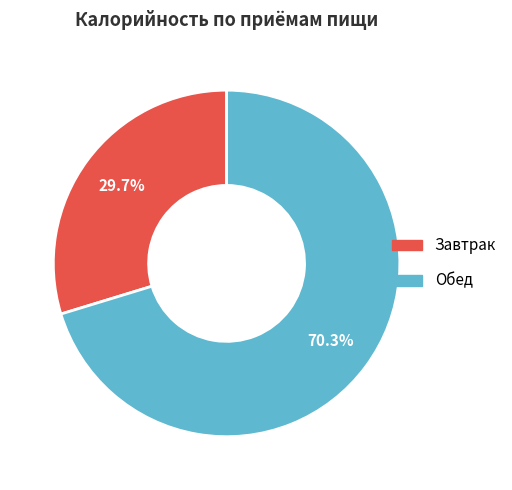

Is it true that Завтрак is 30% of the pie?

True